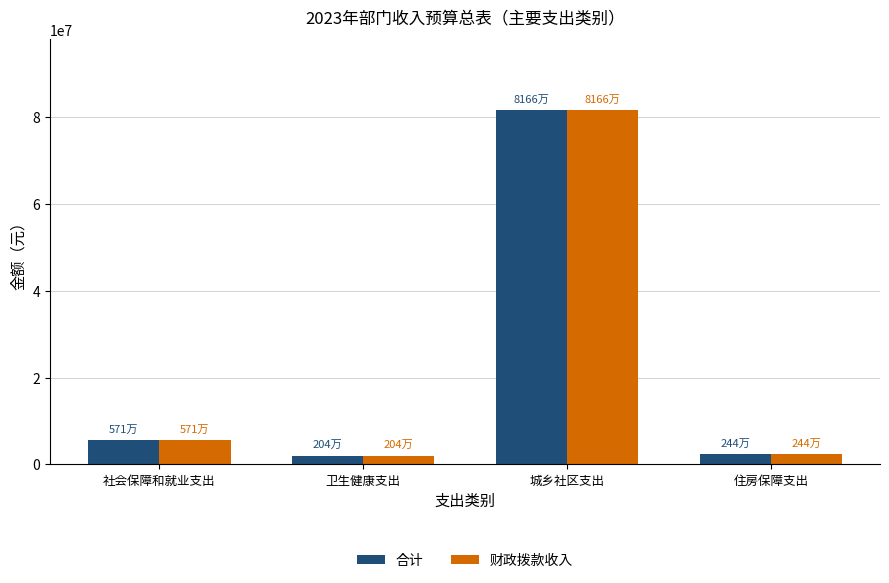

The 合计 series shows 5712400 at 社会保障和就业支出. True or false?

True